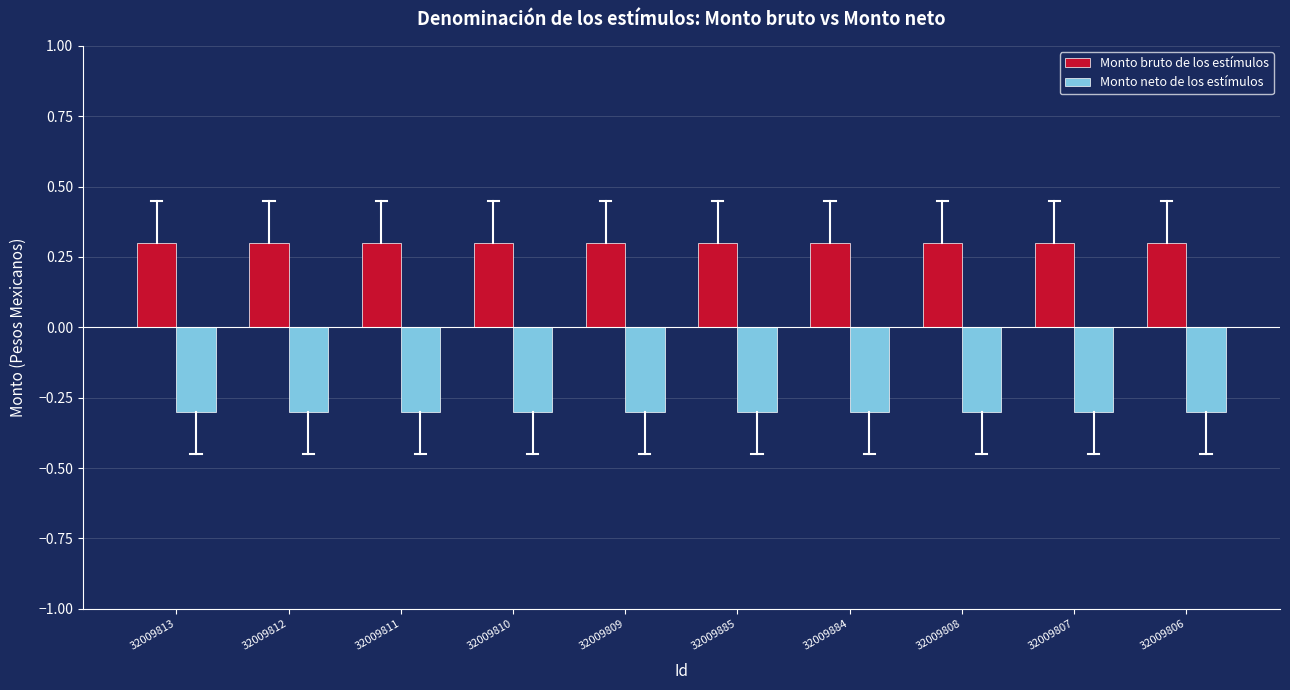

The value of Monto neto de los estímulos at 32009885 is -0.3. True or false?

True